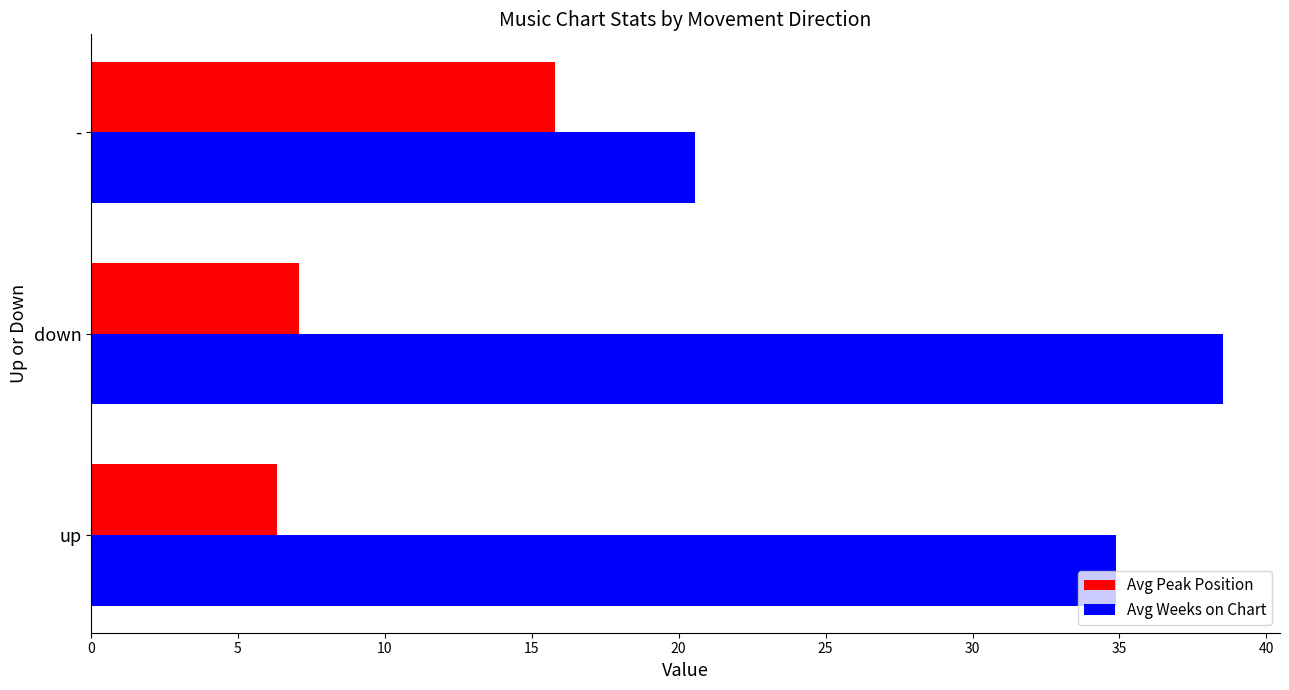

Which series changed the most between down and -?

Avg Weeks on Chart